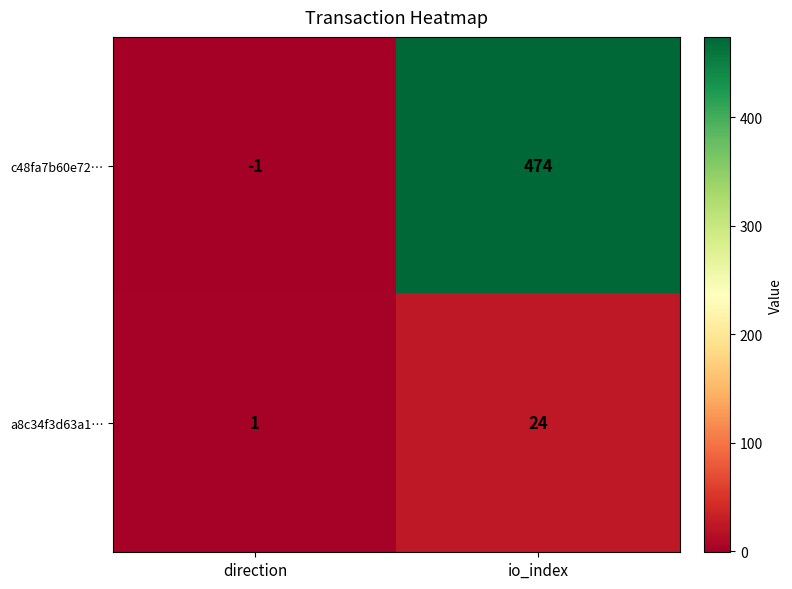

True or false: c48fa7b60e72… has a value of -2 at direction.

False